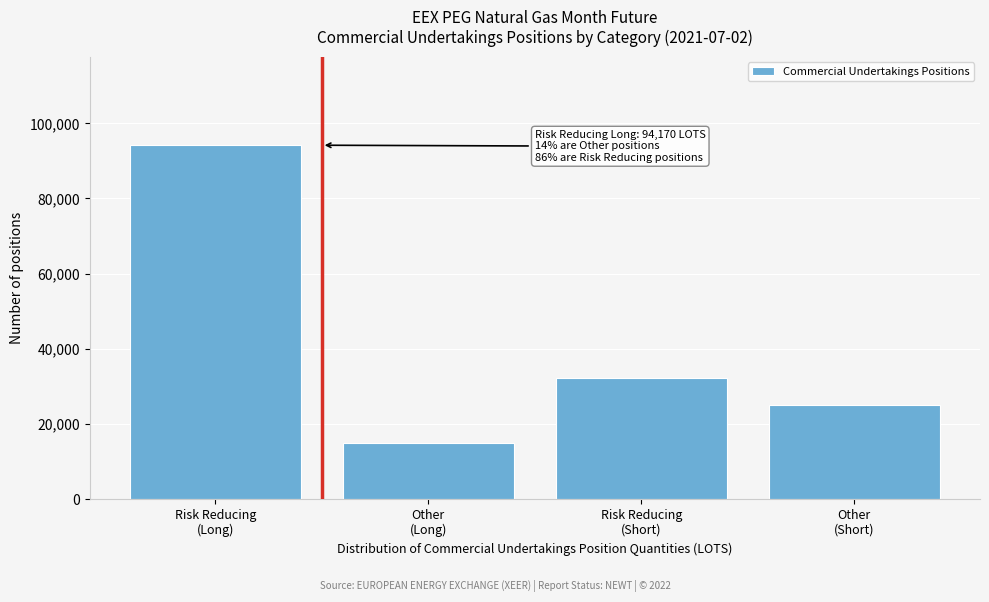

Reading left to right, transcribe all the data shown in this chart.

94170.0	14836.0	32125.0	25080.8